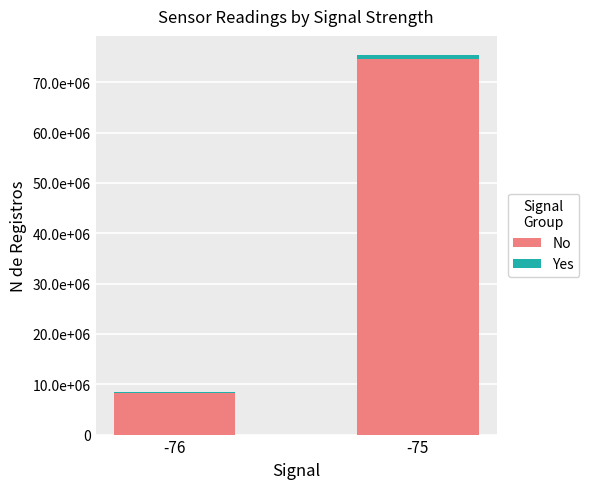

What is the difference between the maximum and minimum values in the Yes series?

711030